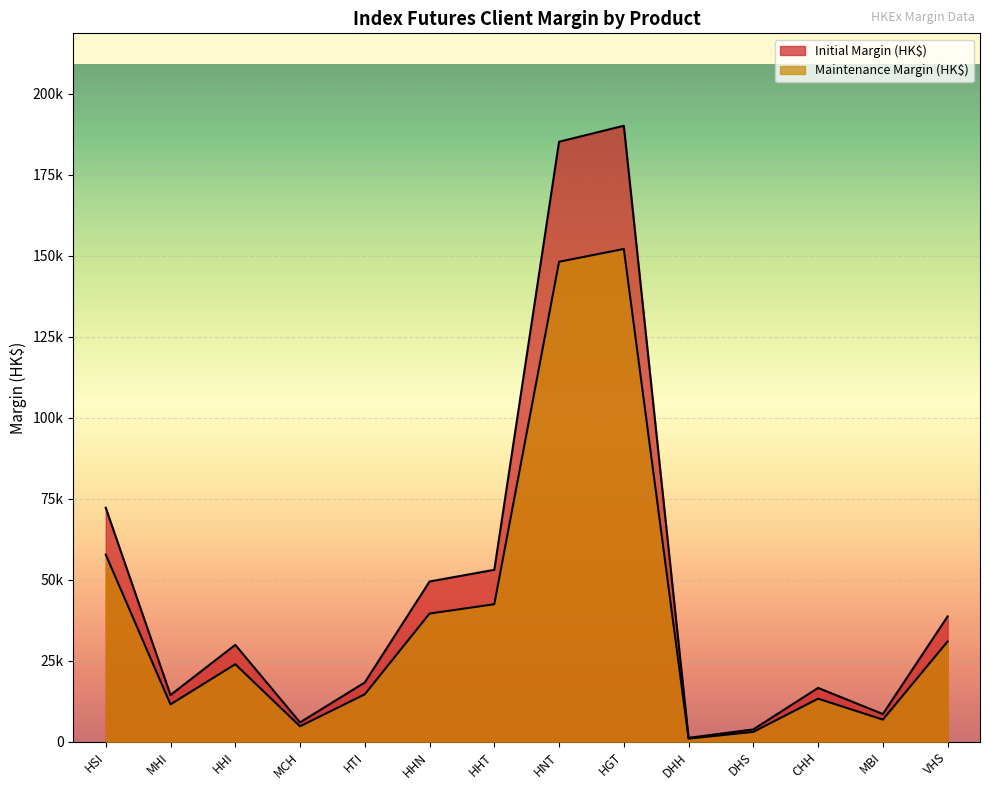

In Maintenance Margin (HK$), how many points are lower than both neighbors (excluding endpoints)?

4